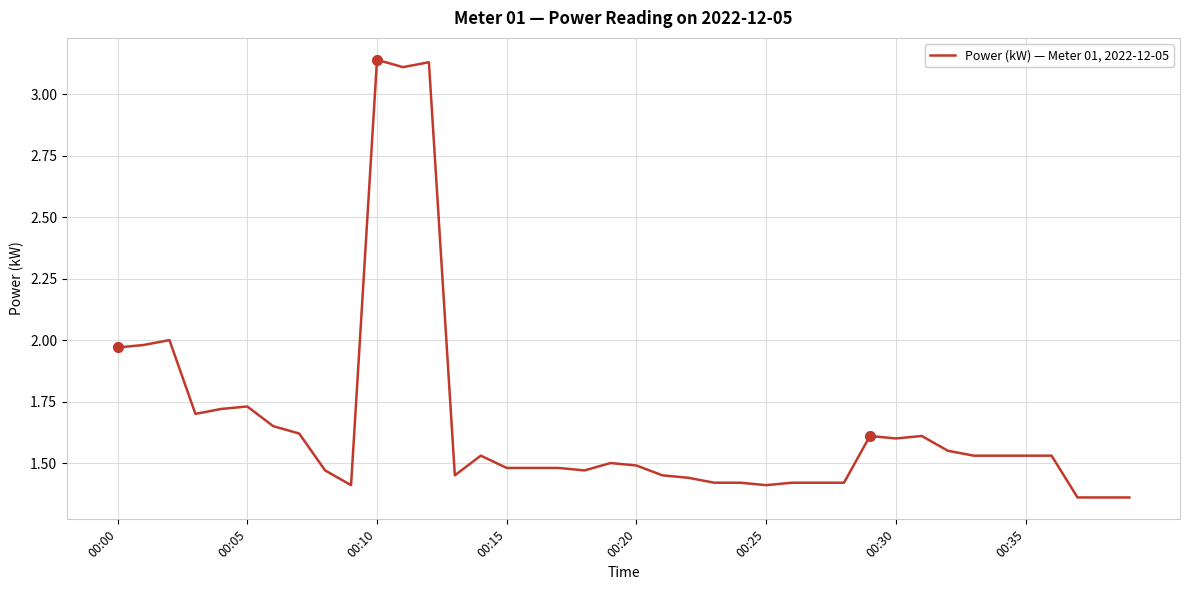

What is the difference between the maximum and minimum values?

1.8